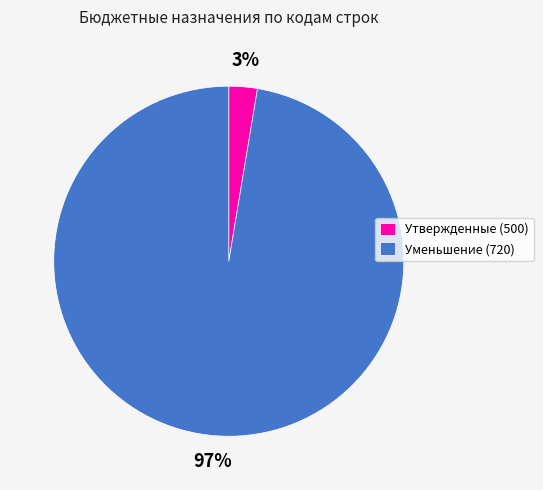

How many segments does this pie chart have?

2